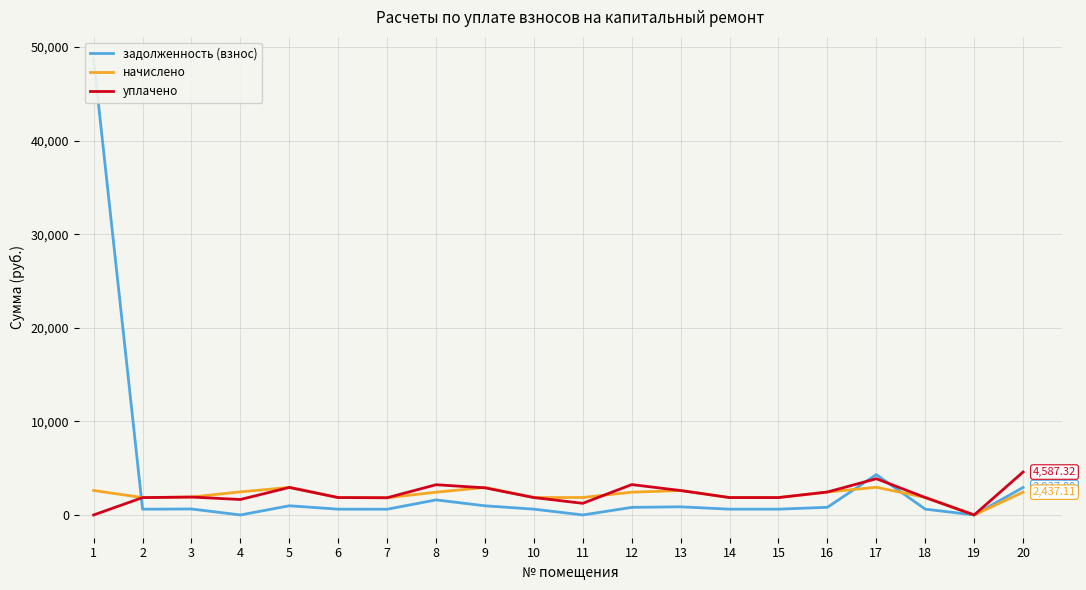

What is the total value across all series at 15?

4335.9